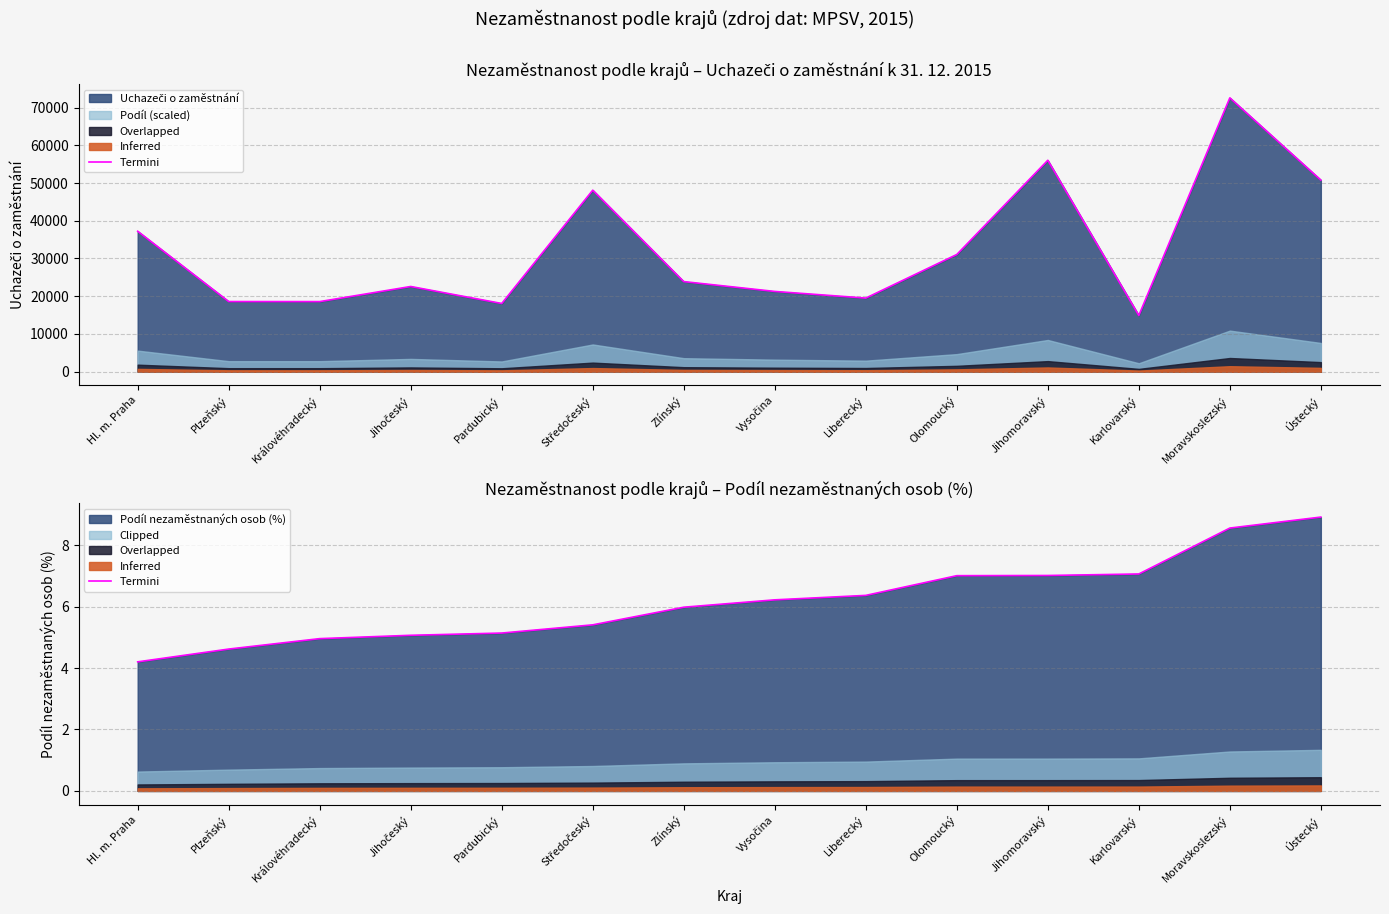

The chart shows a value of 1.2 at Jihočeský. True or false?

False